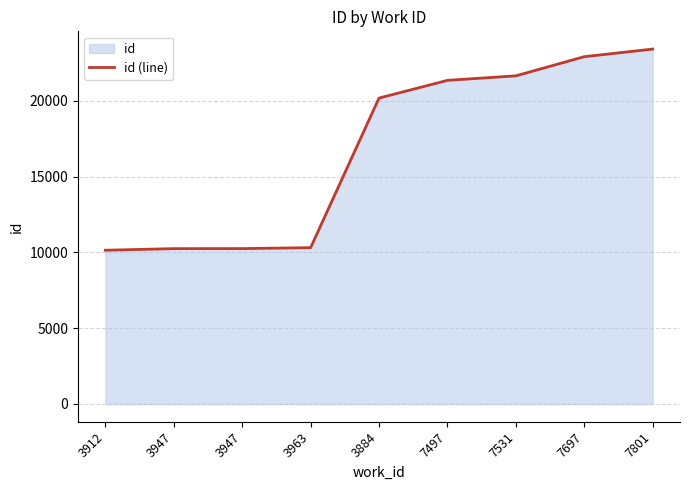

Does the chart have visible grid lines?

Yes